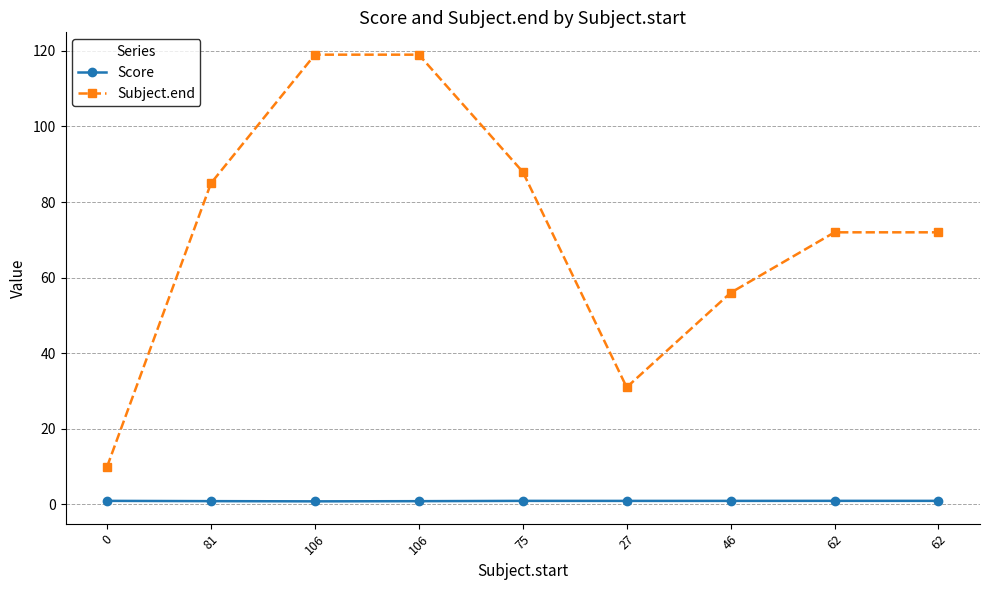

What is the difference between the Subject.end values at 62 and 106?

47.0